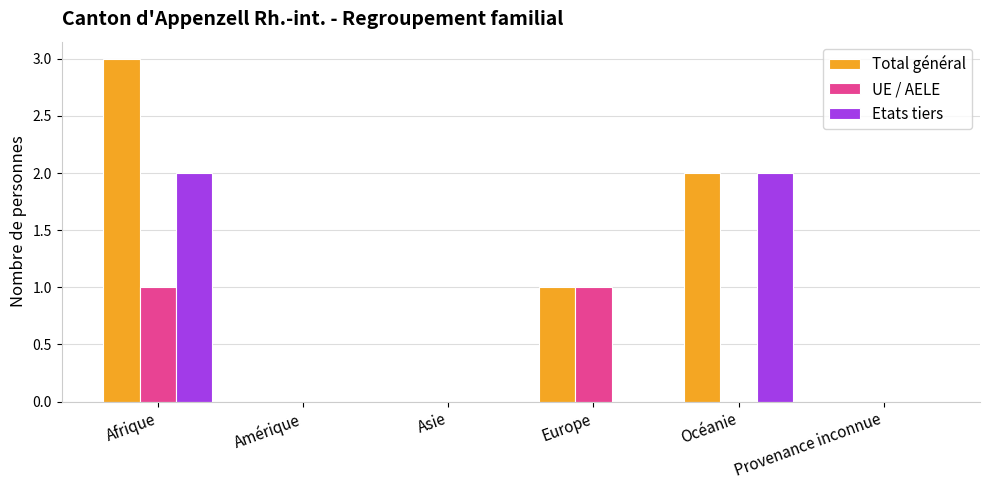

Which series has the widest spread of values?

Total général